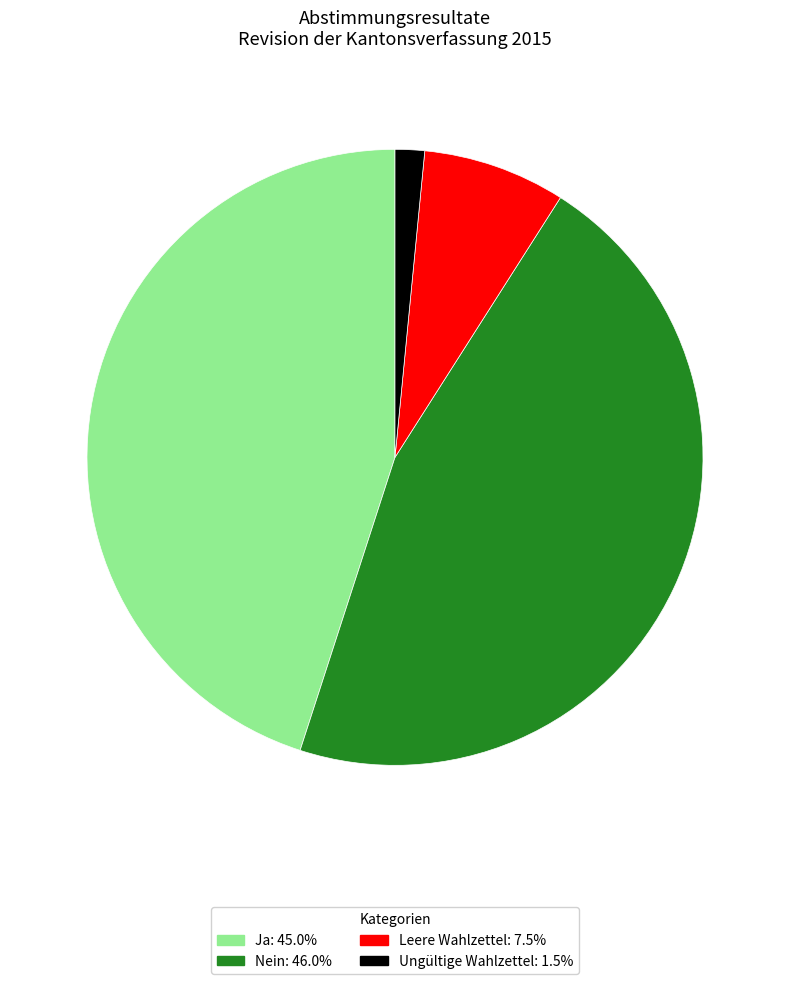

Is there a majority slice in this chart?

No